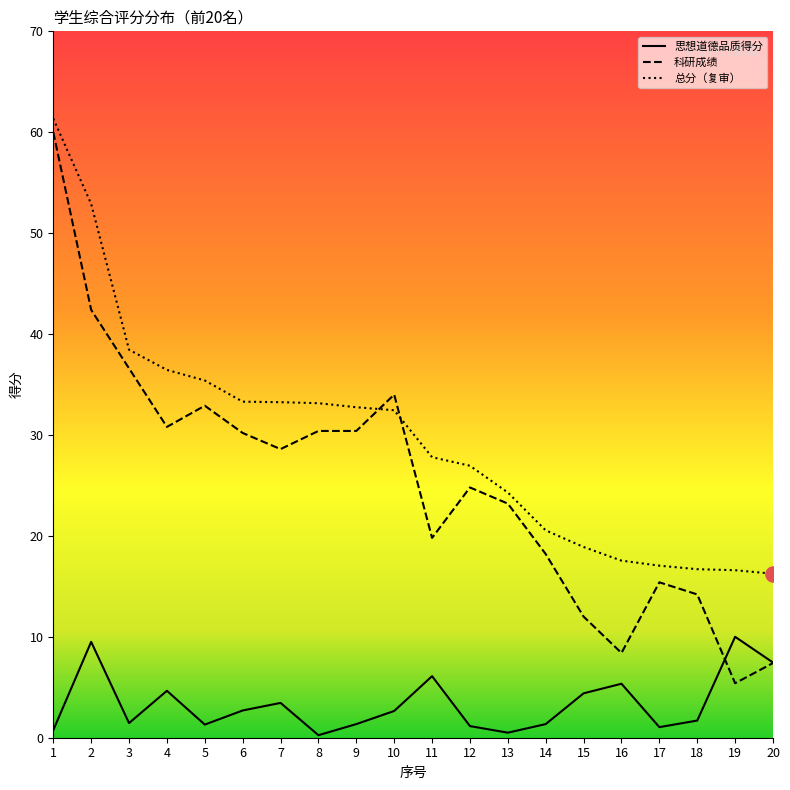

Which series has the widest spread of values?

科研成绩